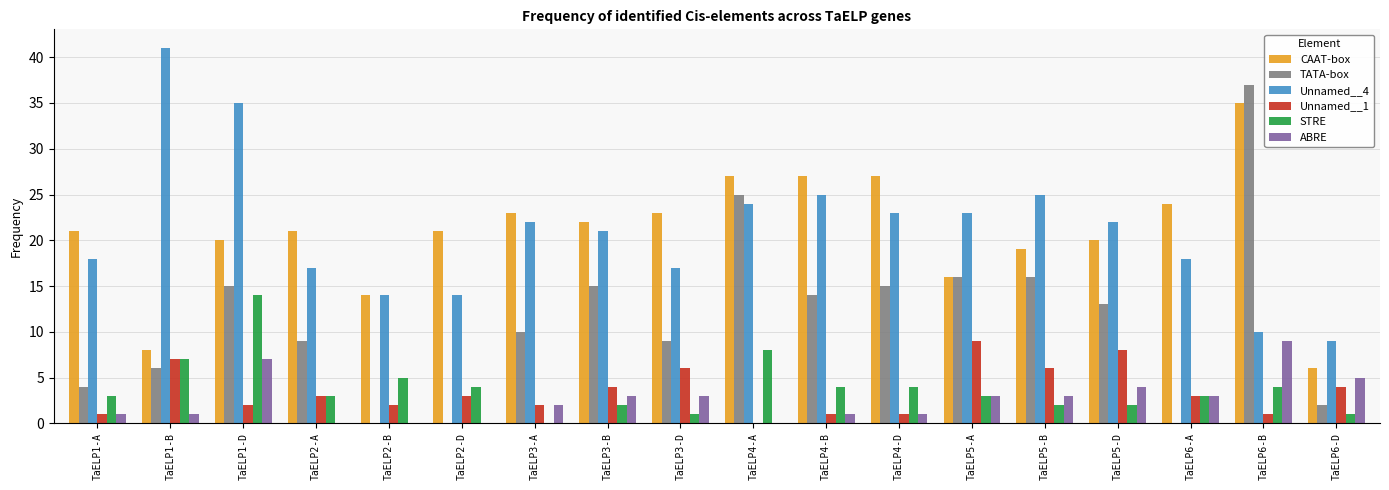

At which category is the sum across all series the highest?

TaELP6-B